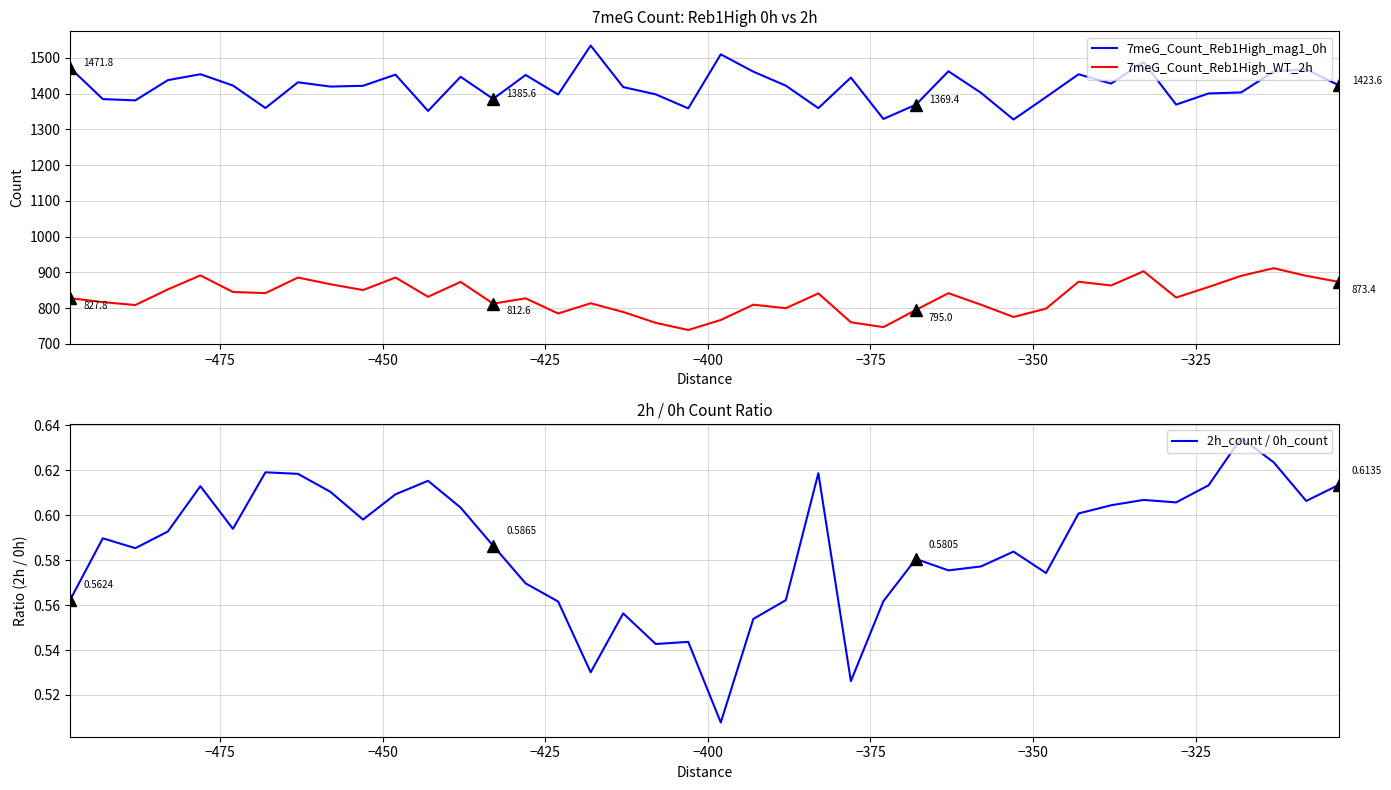

What is the difference between the maximum and minimum values in the 7meG_Count_Reb1High_mag1_0h series?

207.0